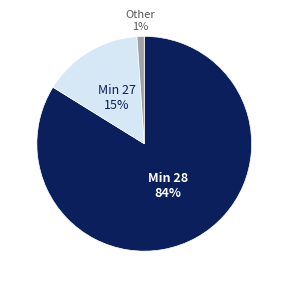

Does any single category account for the majority?

Yes